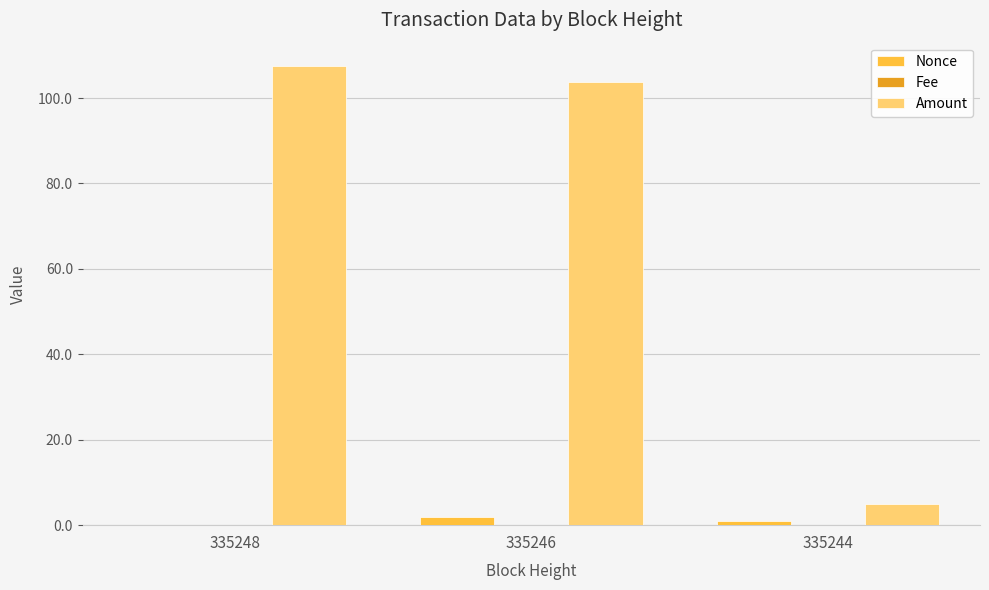

Which series has the largest total across all categories?

Amount